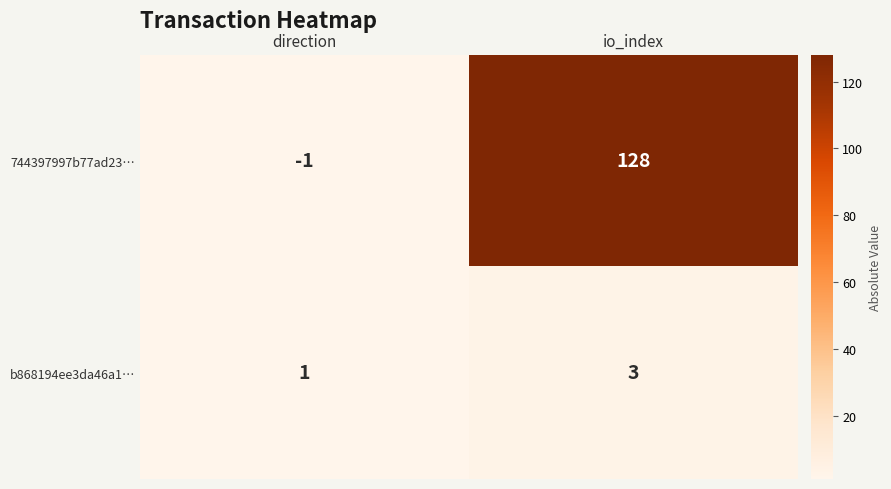

Reading right to left, extract all data points from this chart.

744397997b77ad23…: io_index=128	direction=-1
b868194ee3da46a1…: io_index=3	direction=1